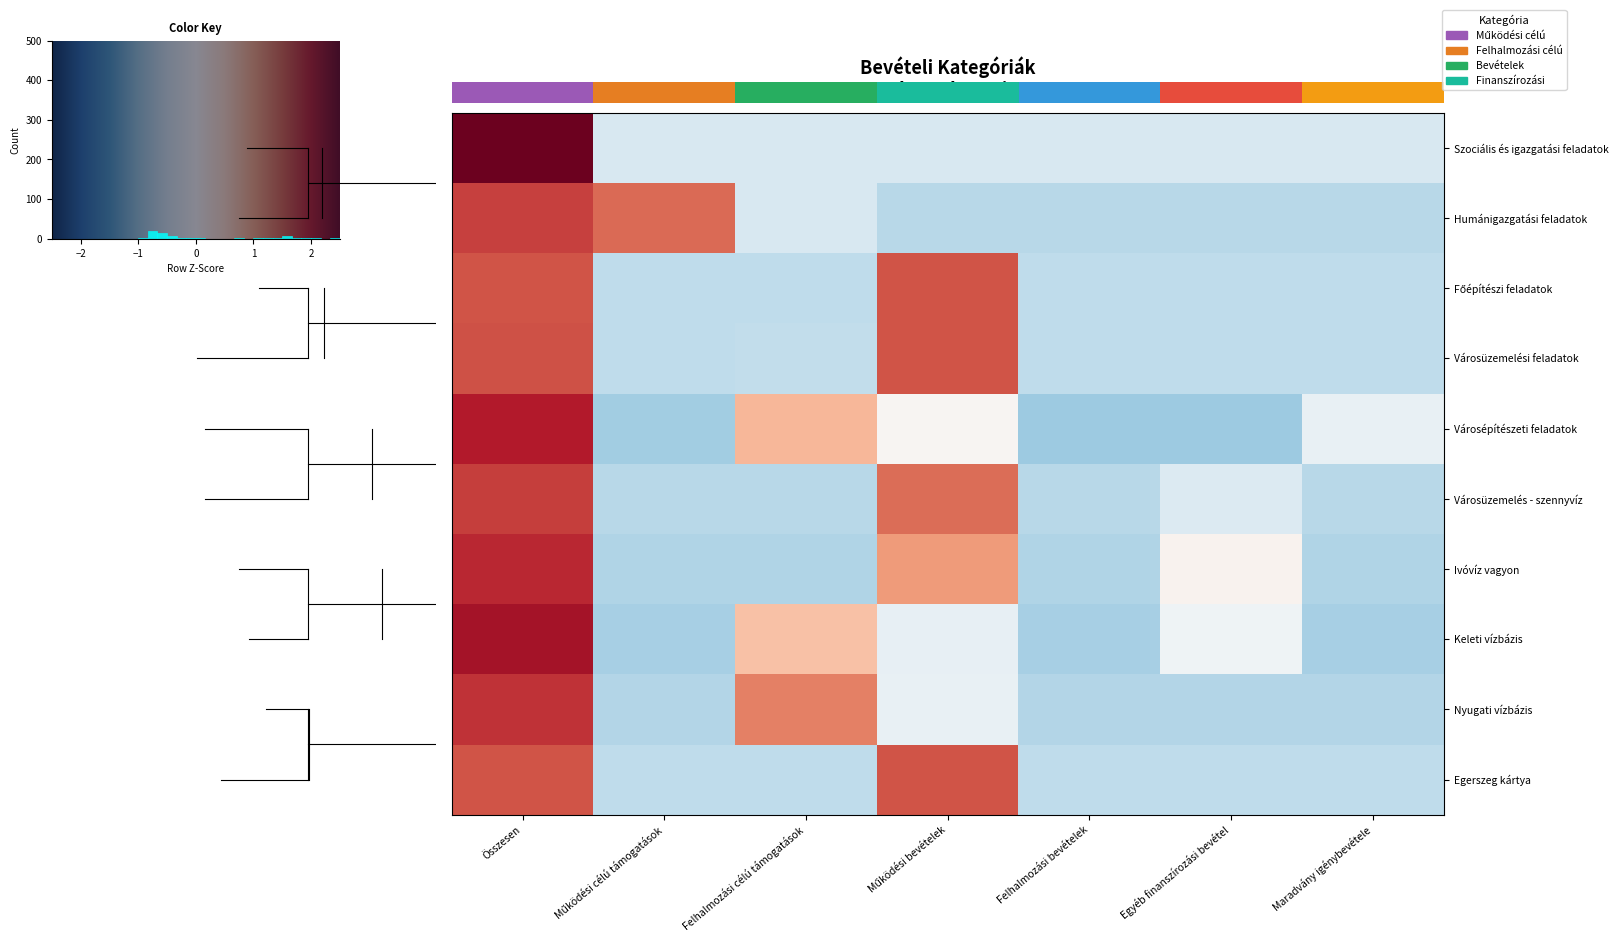

At which label does Városüzemelési feladatok reach its peak?

Összesen